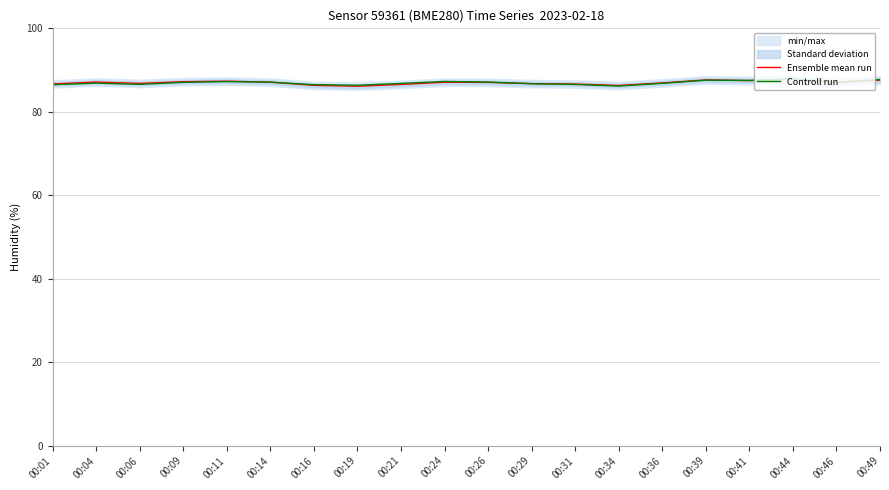

True or false: Ensemble mean run has a value of 45.6 at 00:26.

False